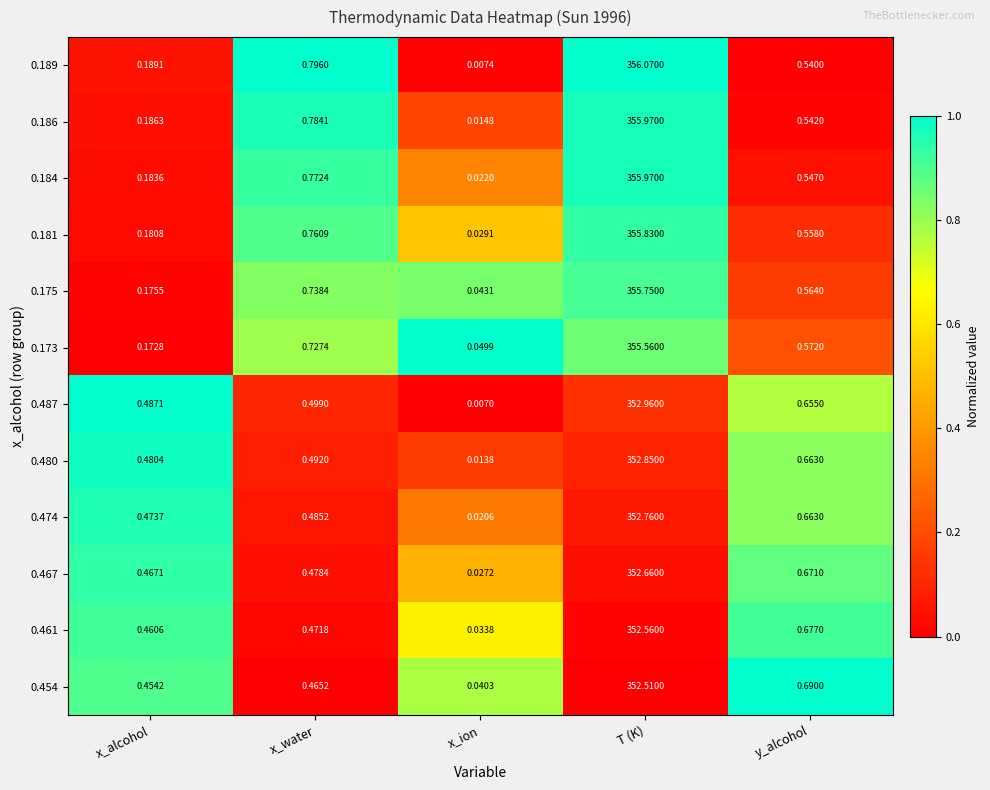

At which label does 0.189 reach its peak?

T (K)